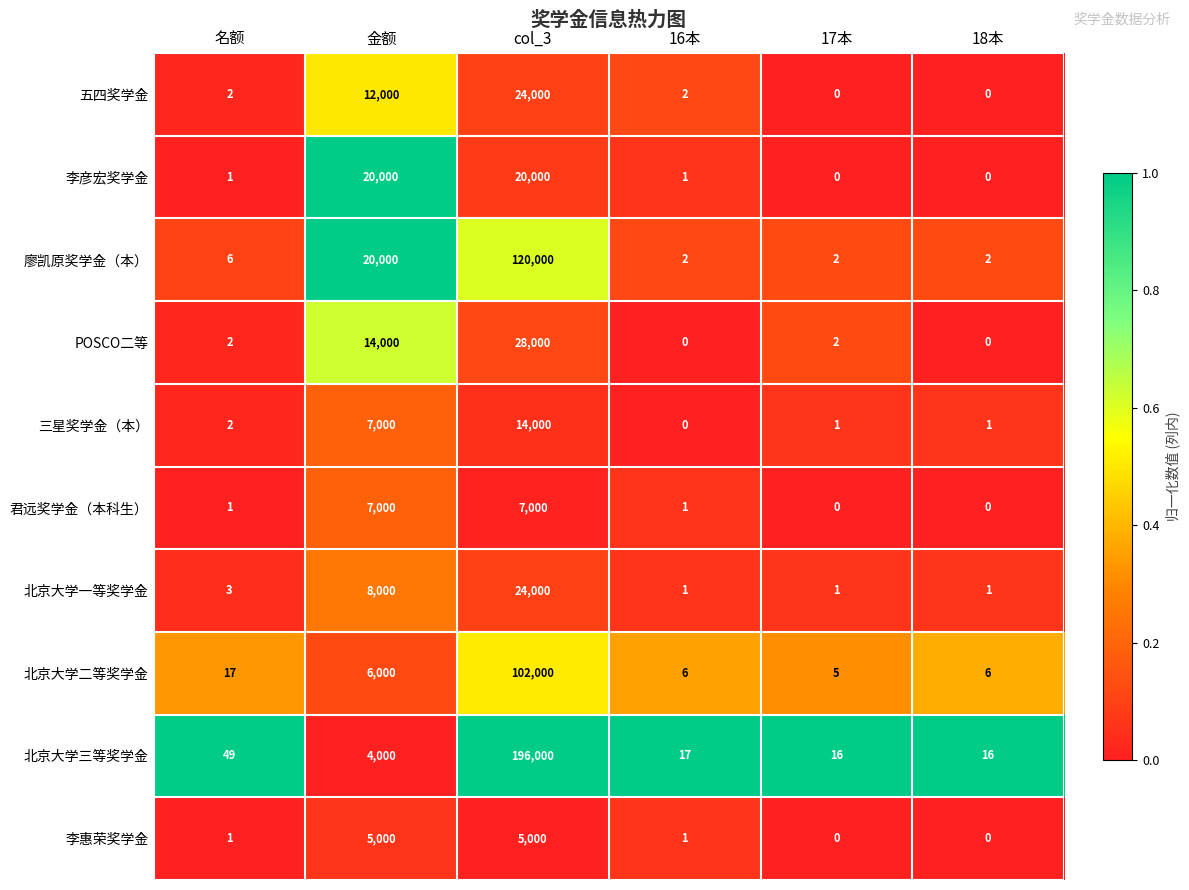

What is the spread (max minus min) of values at 名额?

48